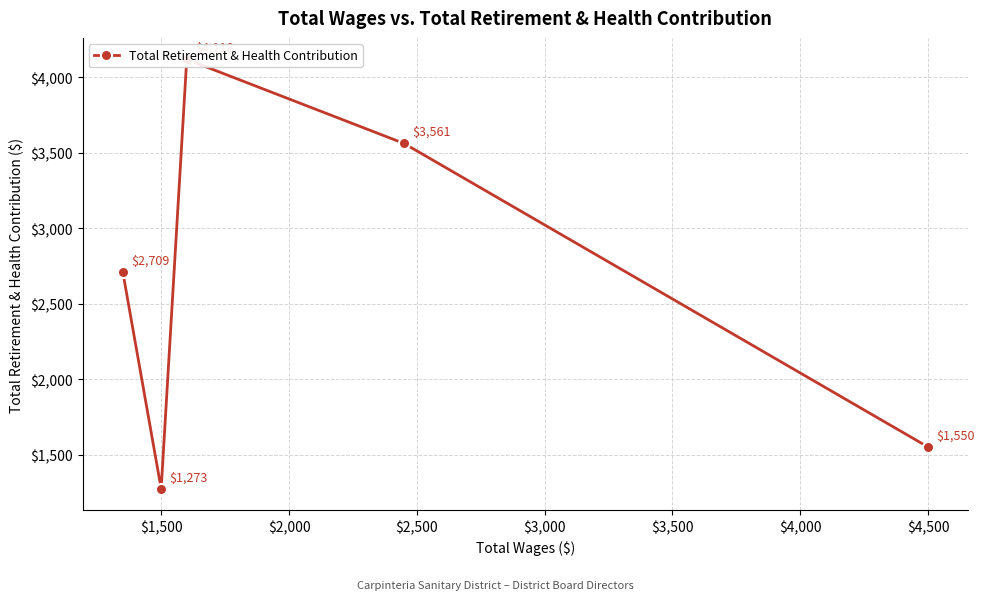

How many interior local peaks (higher than both neighbors) does the data have?

1